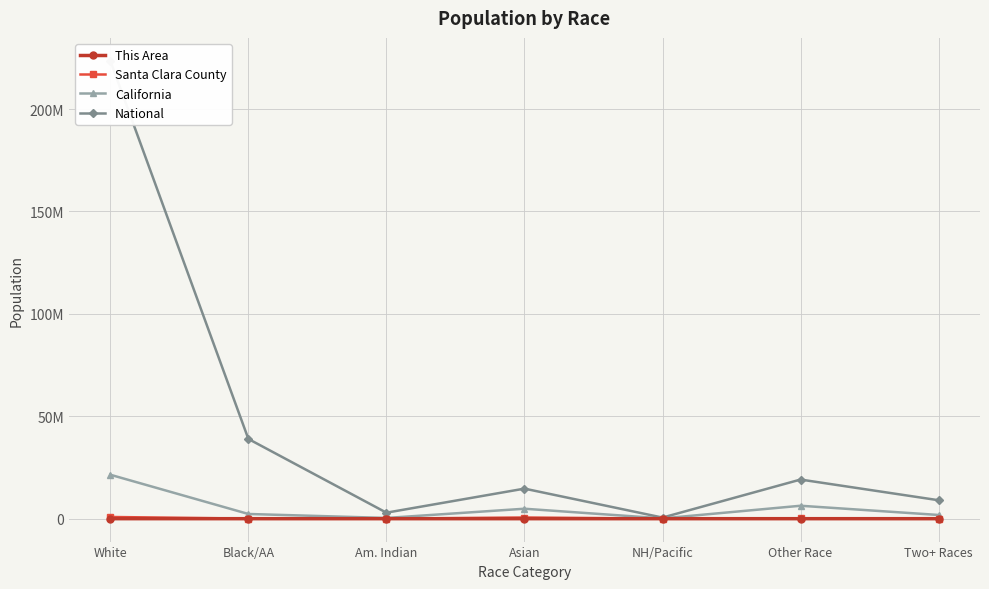

What is the total value across all series at Asian?

20107663